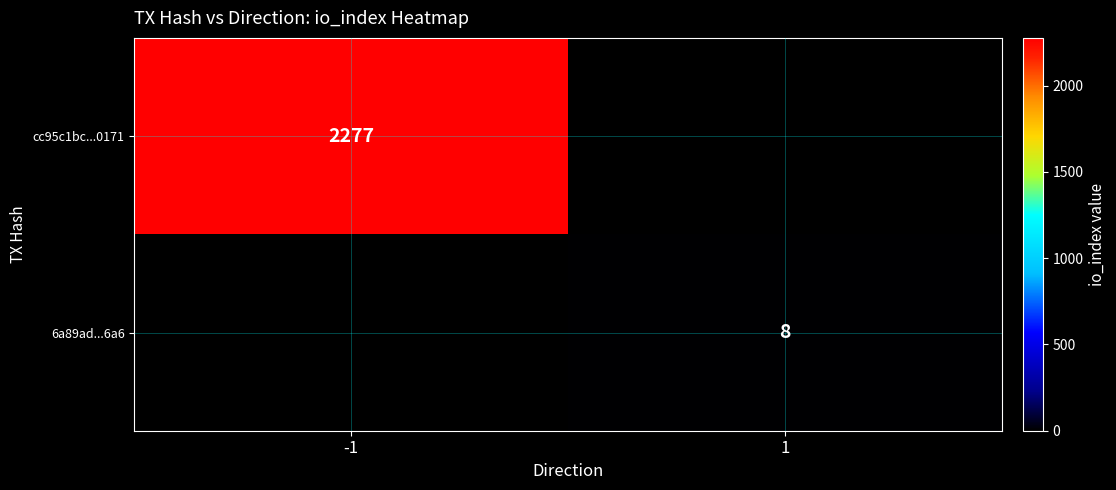

True or false: cc95c1bc...0171 has a value of 3083 at -1.

False